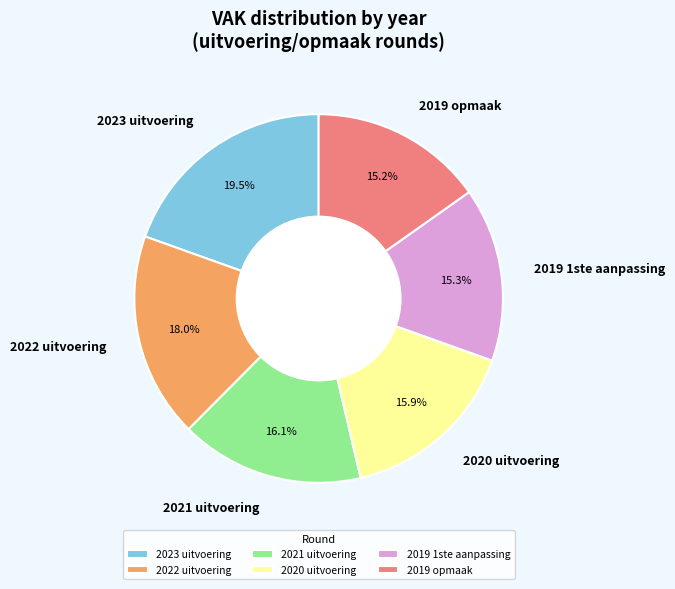

Is it true that 2019 1ste aanpassing is 15% of the pie?

True